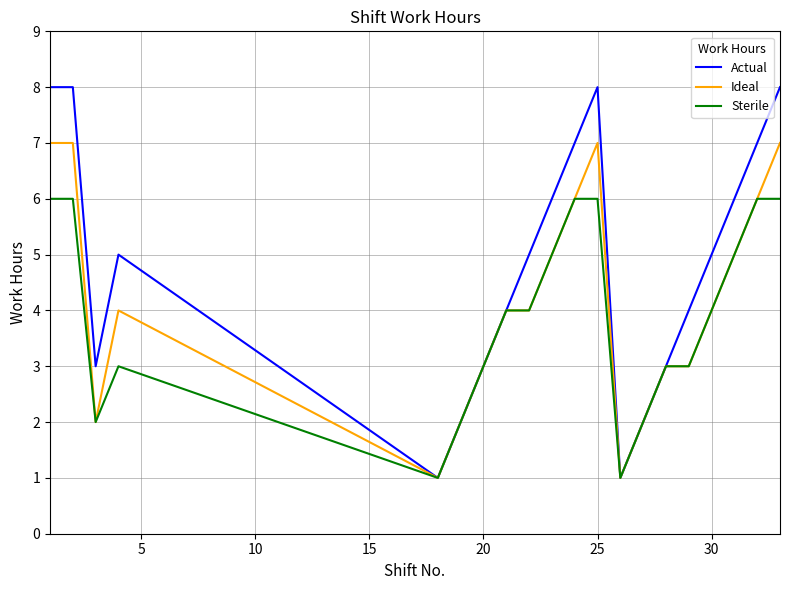

What is the sum of all Actual values?

96